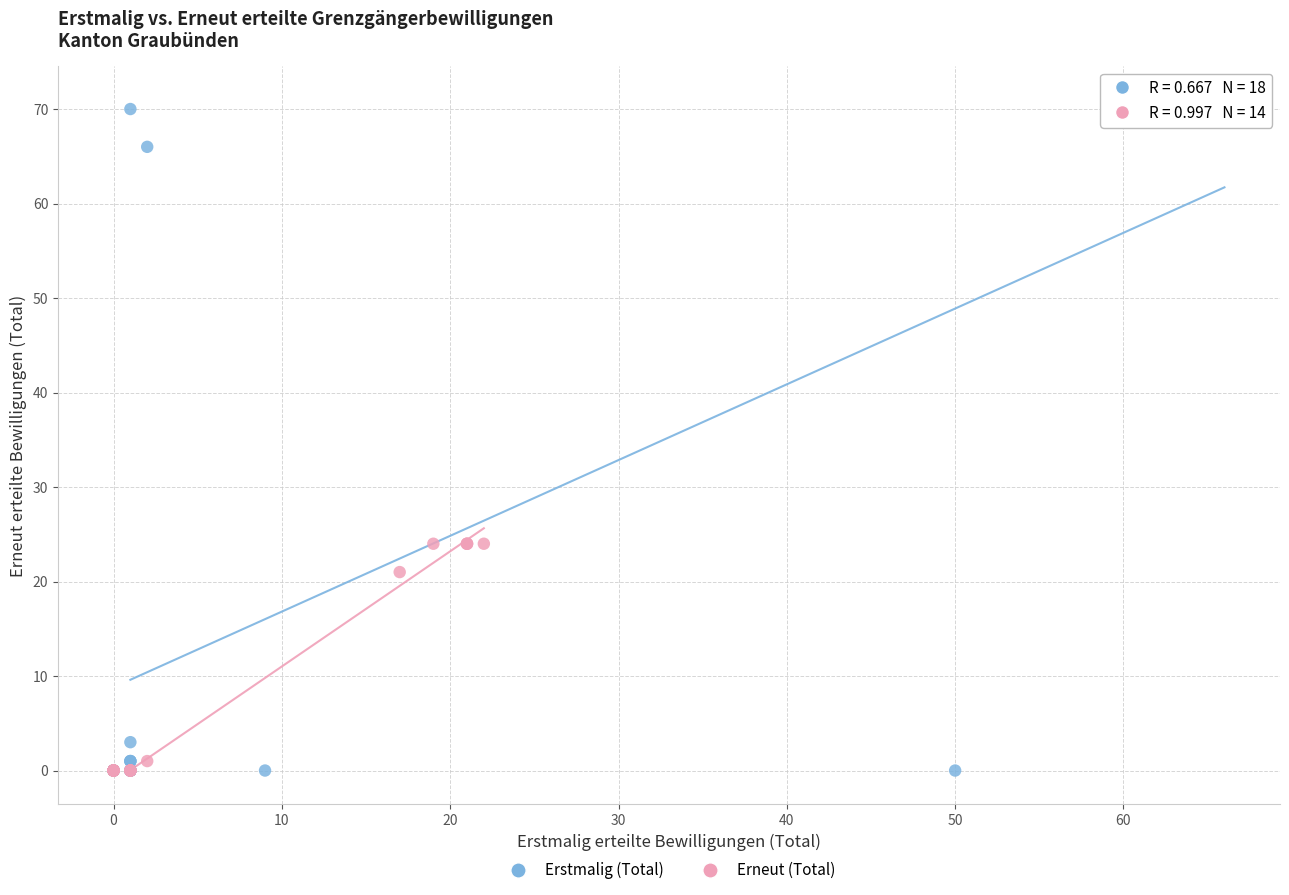

Which series has the widest spread of Y values?

Erstmalig (Total)